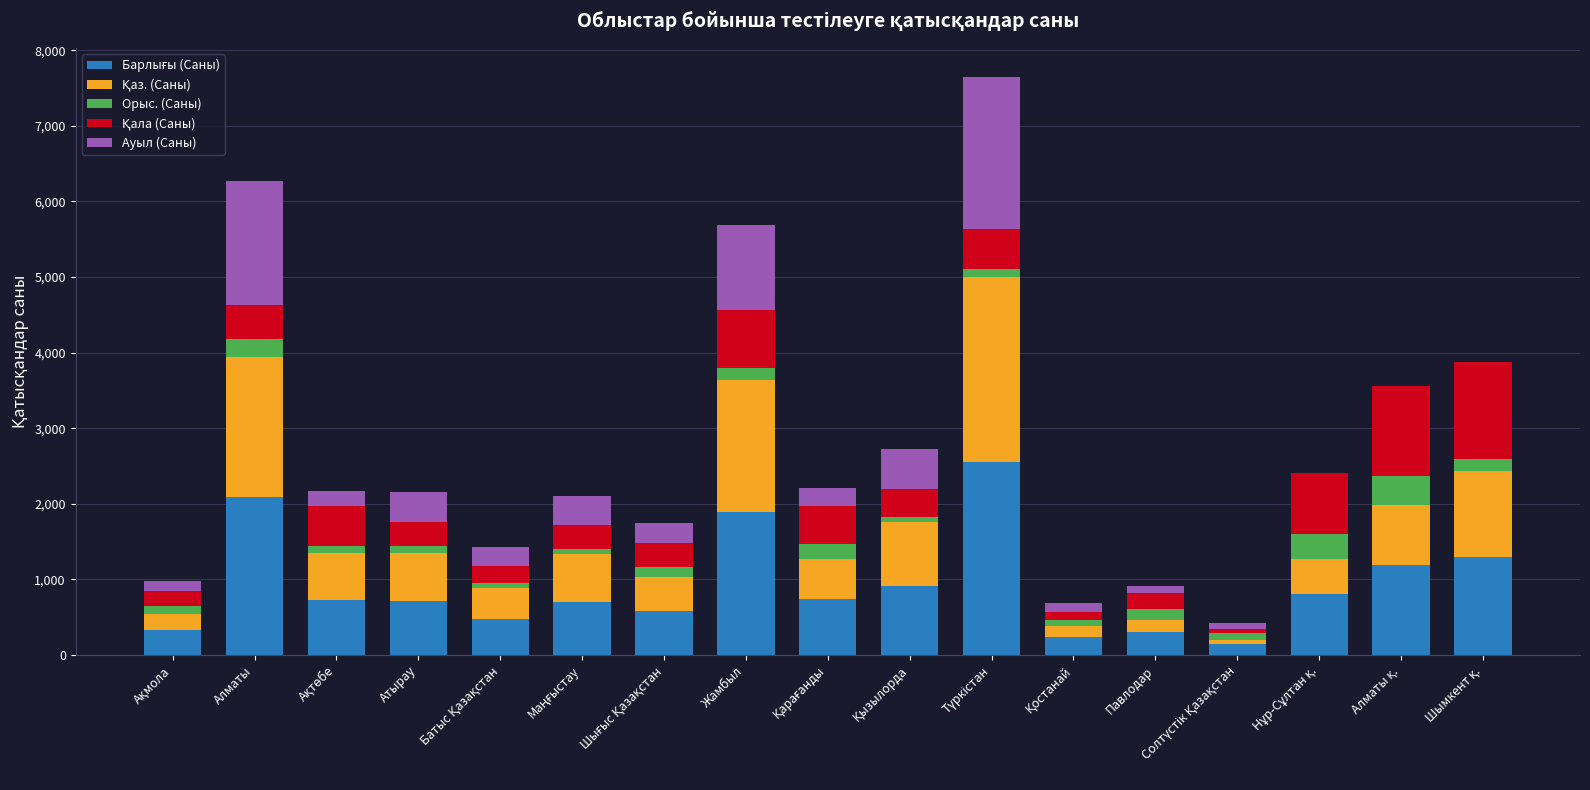

What is the total value across all series at Алматы?

6265